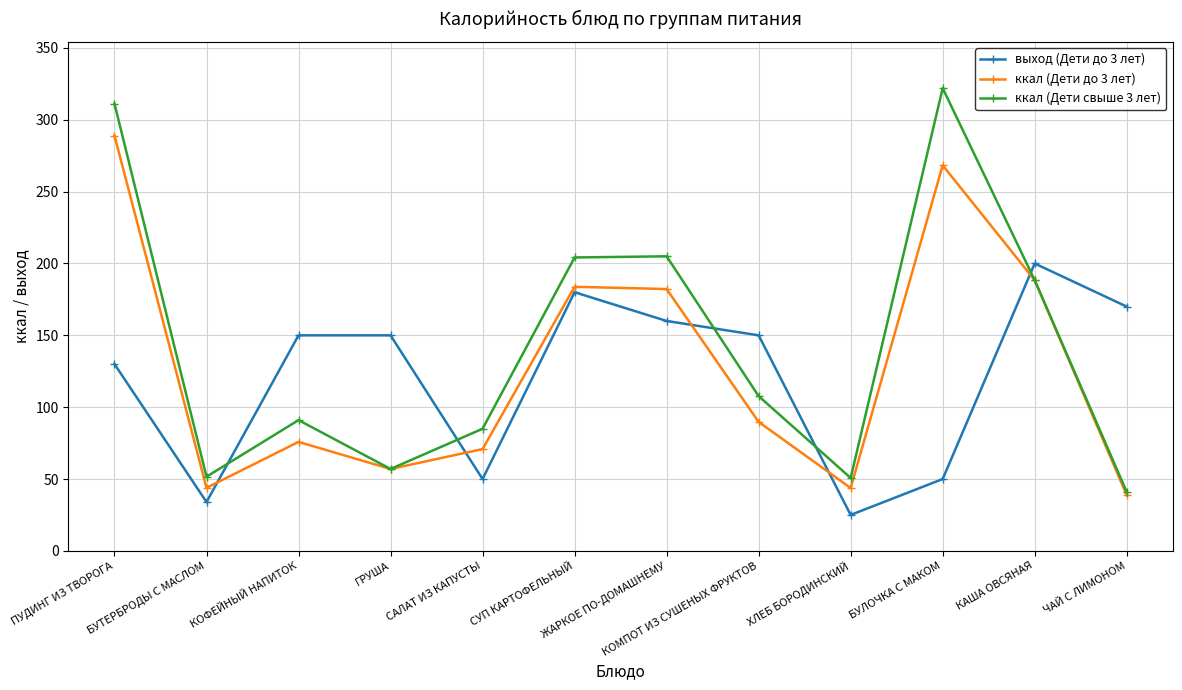

Which series has the largest range (max minus min)?

ккал (Дети свыше 3 лет)